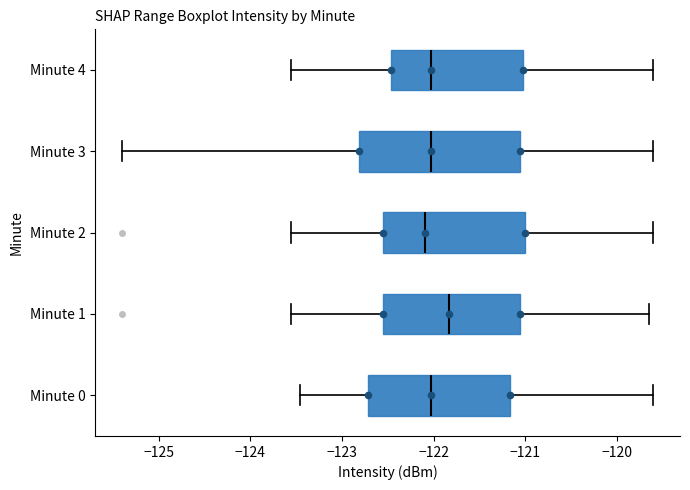

Reading bottom to top, read every box against the x-axis: the position of its median line, the range the box covers, and the ends of its whiskers. The values are not printed on the chart, so give them approximately, as read against the axis.

Minute 0: median -122.0, box -122.7 to -121.2, whiskers -123.5 to -119.6
Minute 1: median -121.8, box -122.5 to -121.1, whiskers -123.6 to -119.7
Minute 2: median -122.1, box -122.5 to -121.0, whiskers -123.6 to -119.6
Minute 3: median -122.0, box -122.8 to -121.1, whiskers -125.4 to -119.6
Minute 4: median -122.0, box -122.5 to -121.0, whiskers -123.6 to -119.6